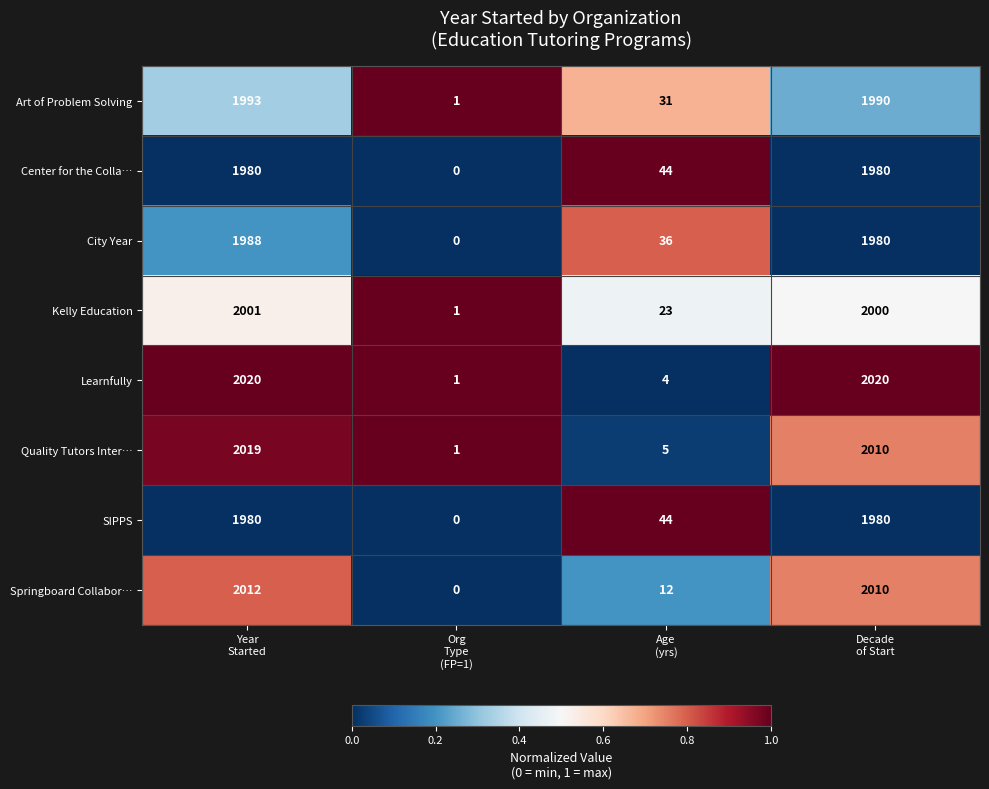

Which series has the largest total across all categories?

Learnfully